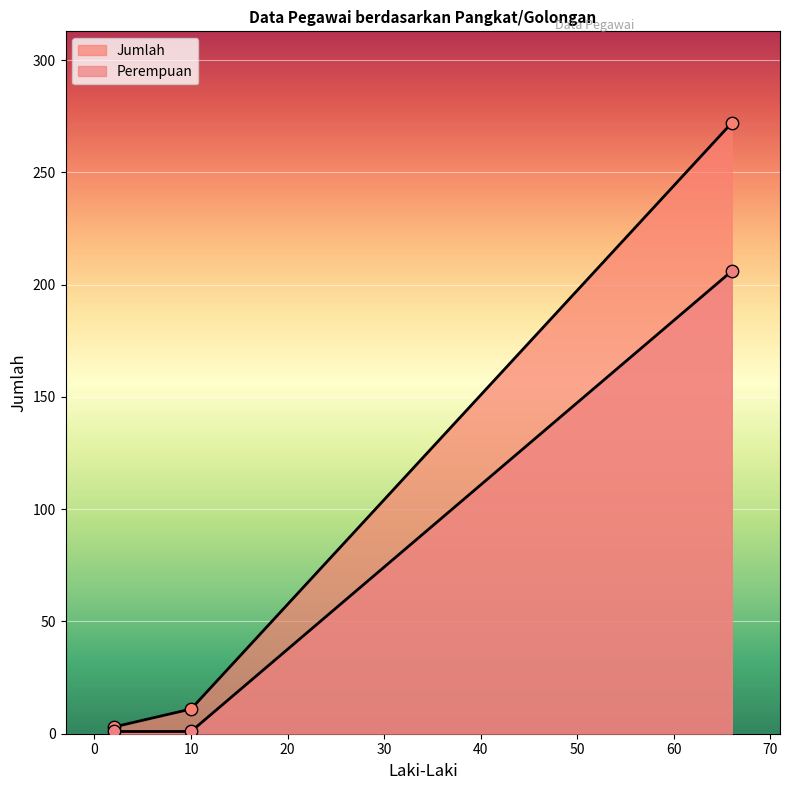

At how many categories does at least one series exceed 20?

1